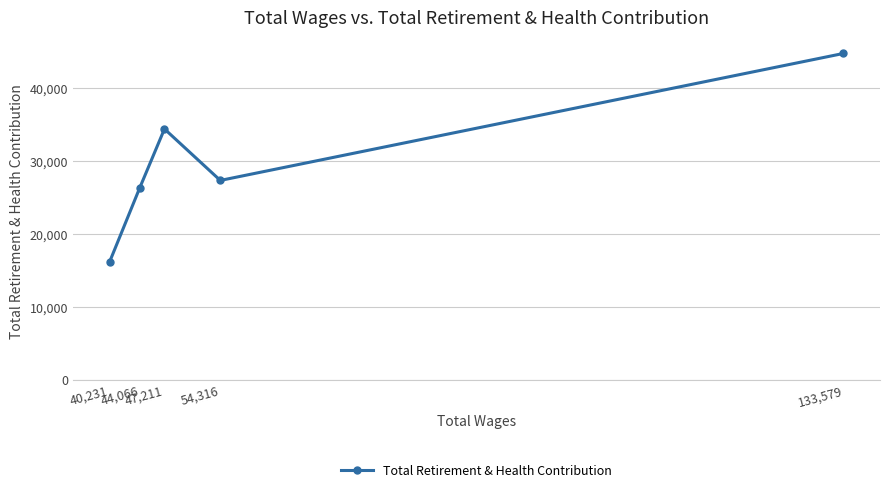

Is it true that the value at 54,316 is 27369?

True